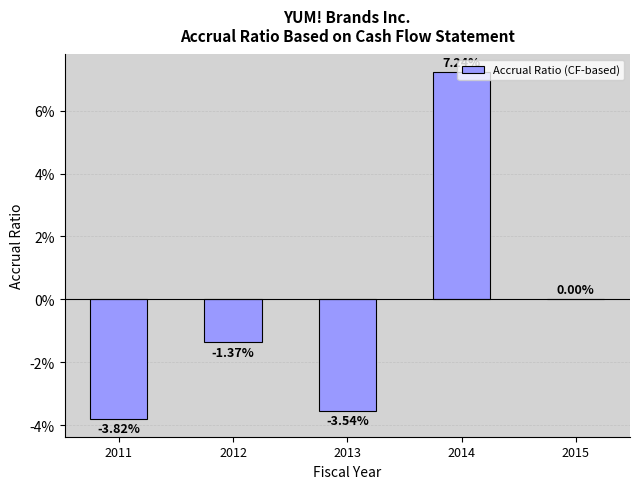

Reading right to left, extract all data points from this chart.

0.0	0.1	-0.0	-0.0	-0.0